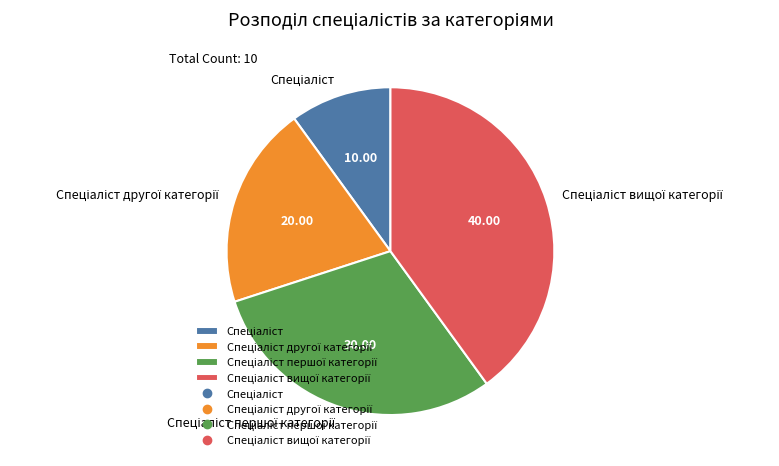

Does any single category account for the majority?

No